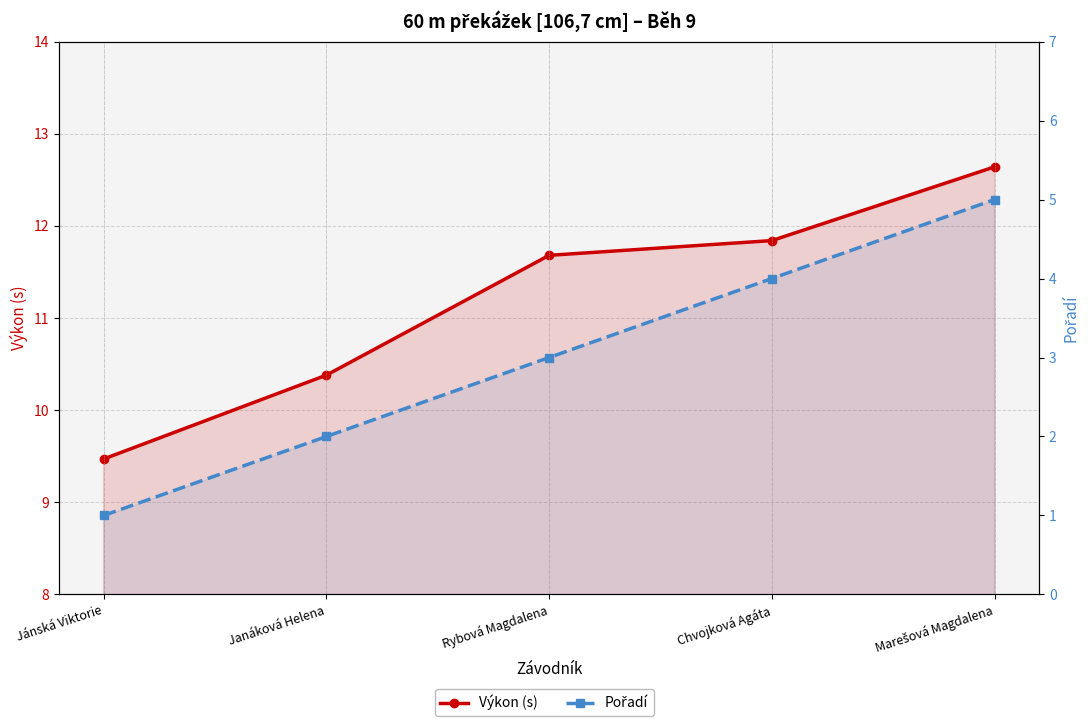

Does the chart display data point markers on the line(s)?

Yes